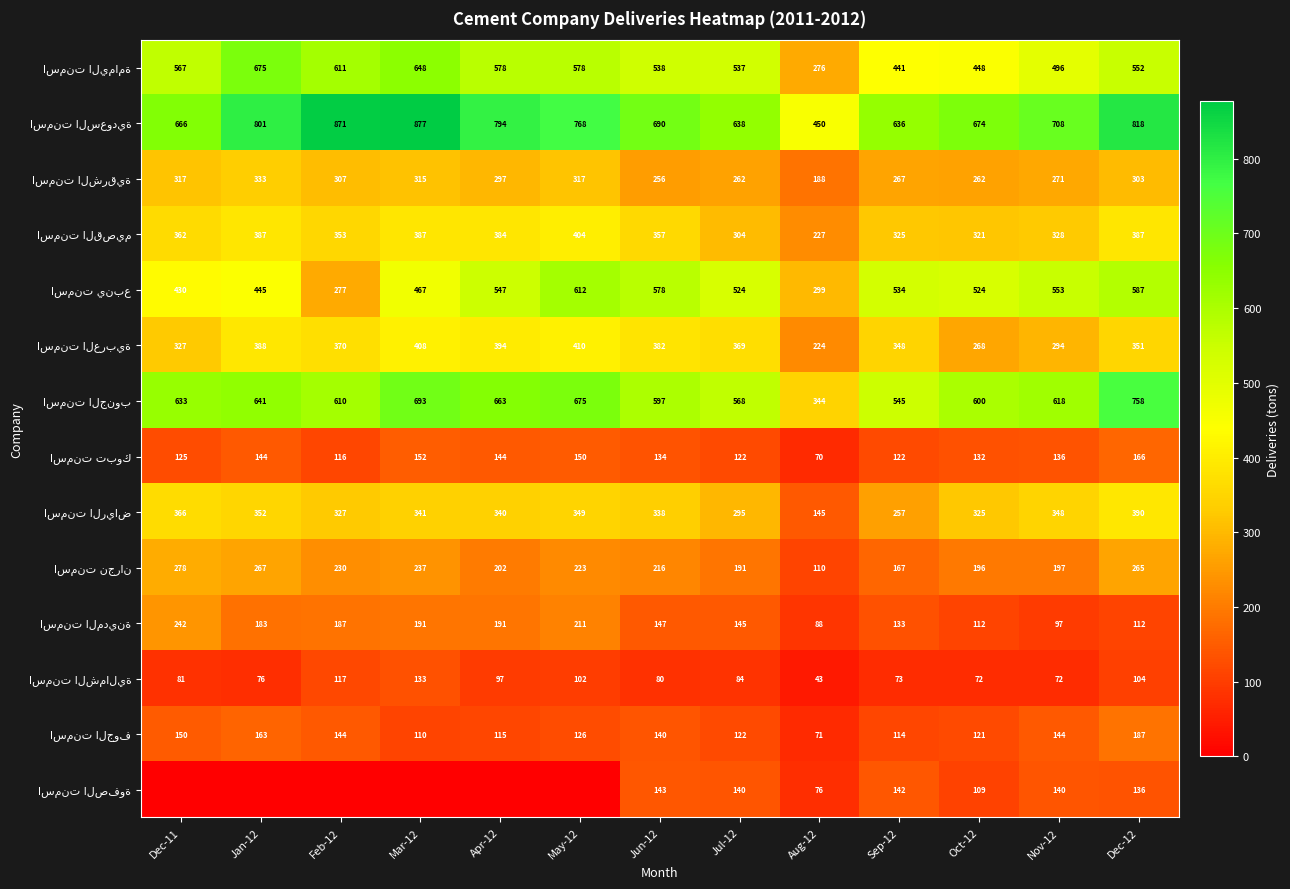

Which label corresponds to the largest value in the chart?

Mar-12